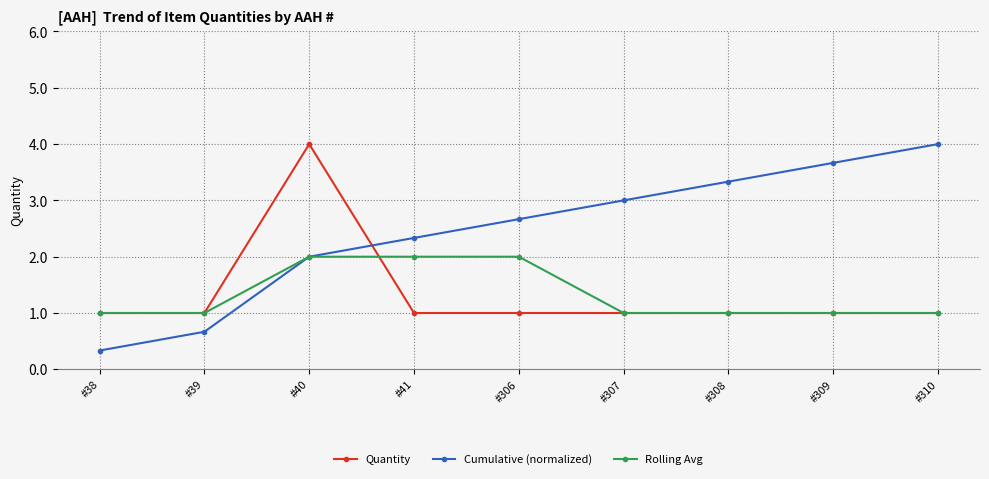

Does the chart have visible grid lines?

Yes